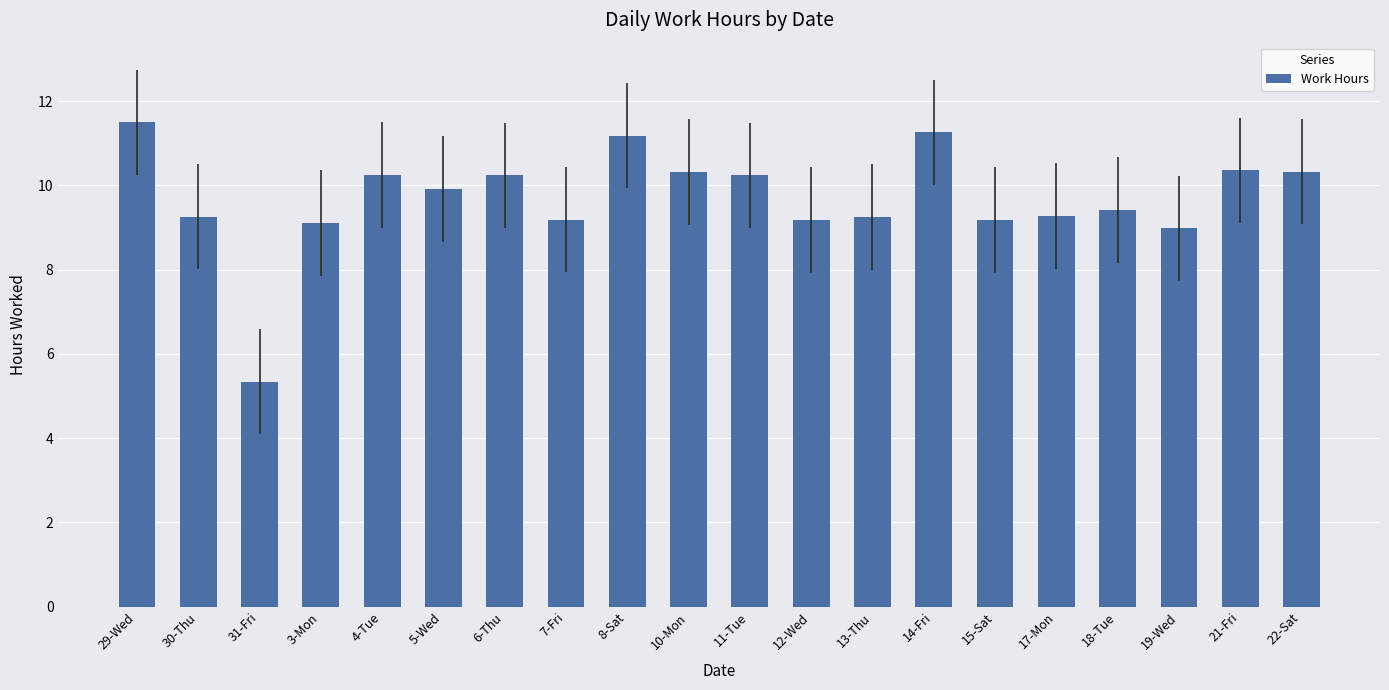

What is the minimum value shown in the chart?

5.3